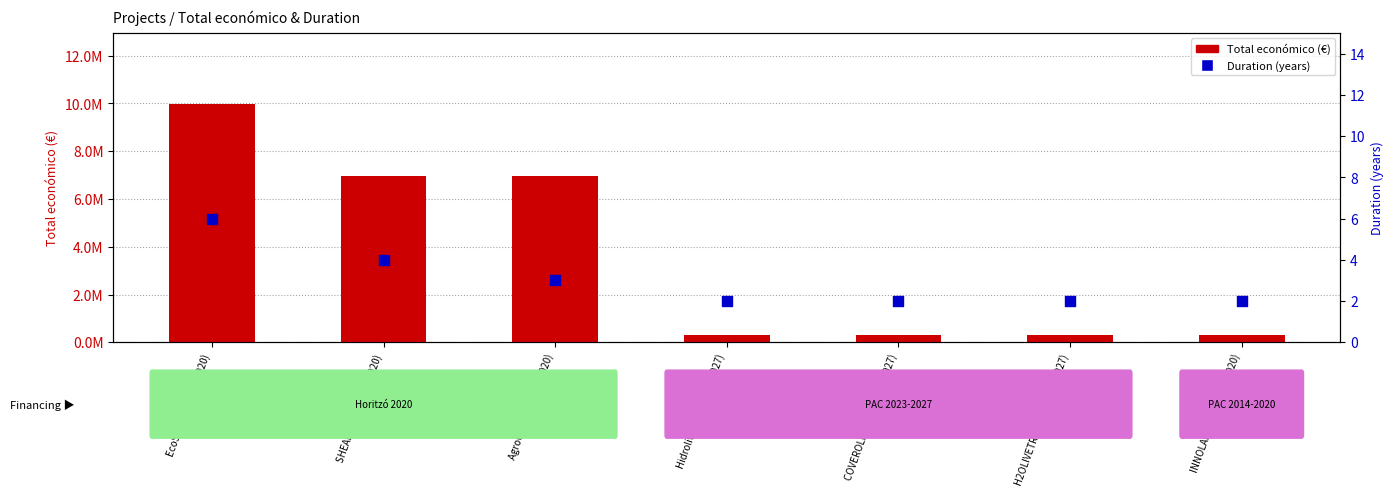

Which series has the largest Y range (max minus min)?

Total económico